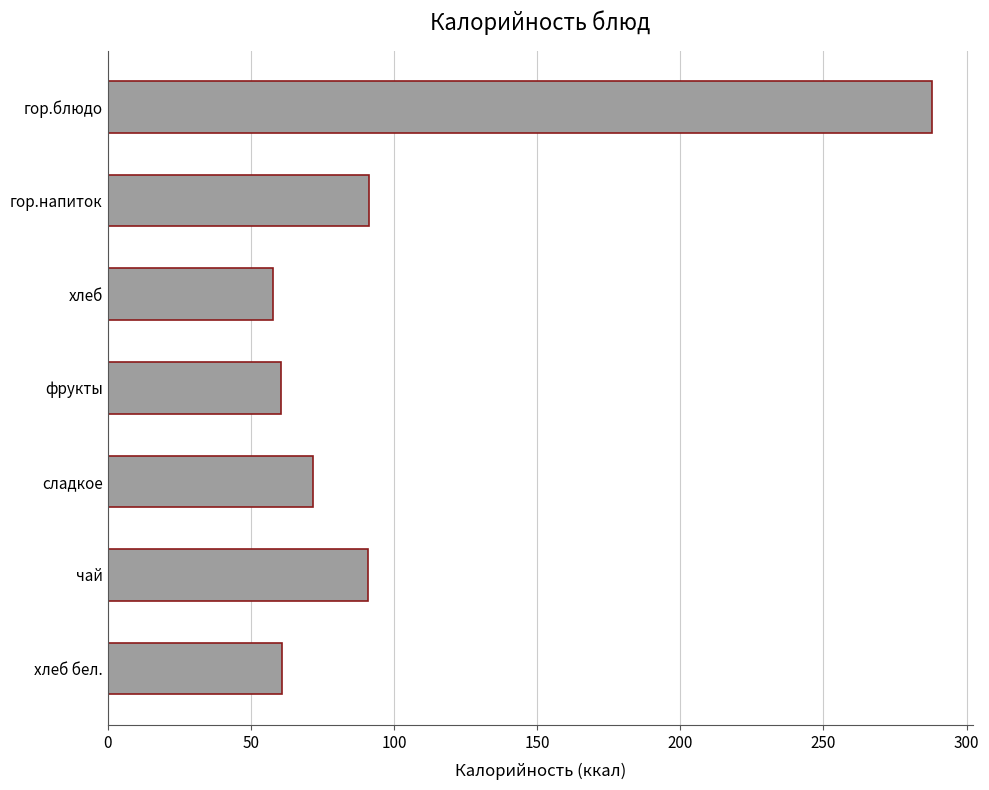

How many values exceed 71?

4